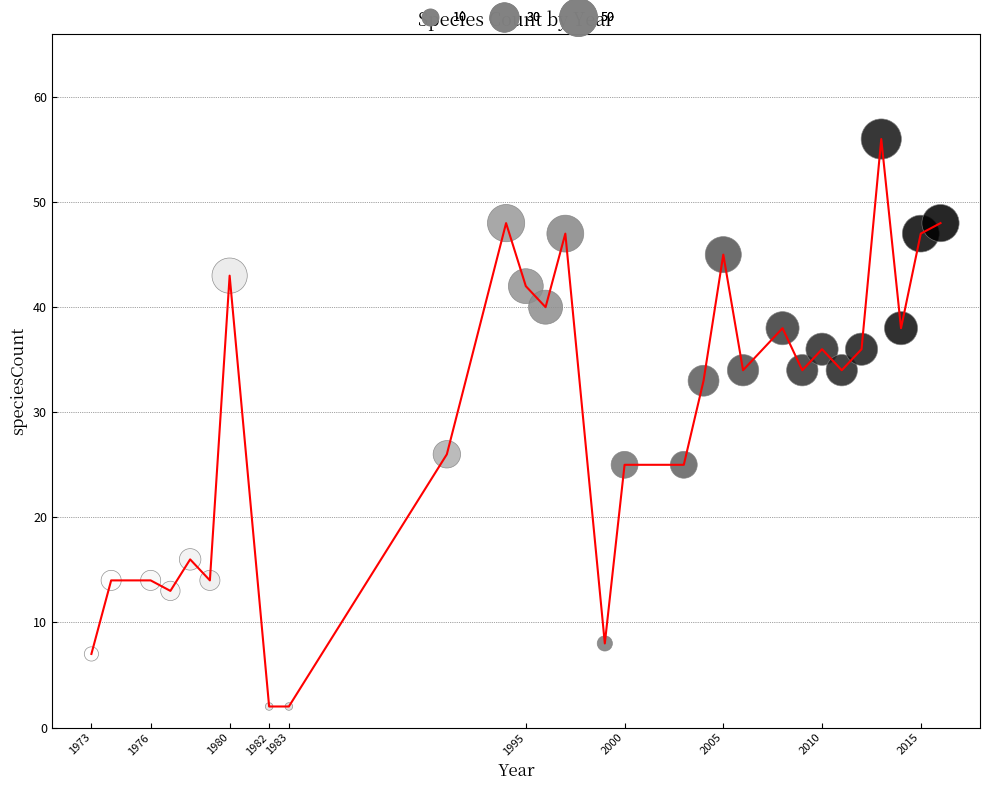

What is the maximum value shown in the chart?

56